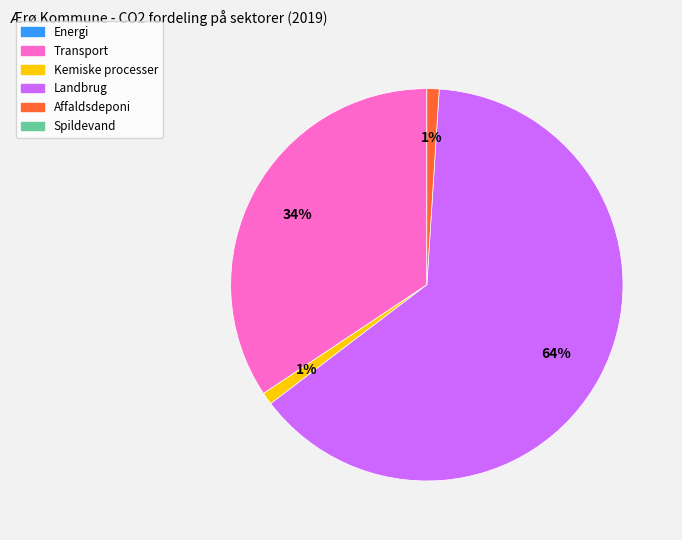

Is there a majority slice in this chart?

Yes